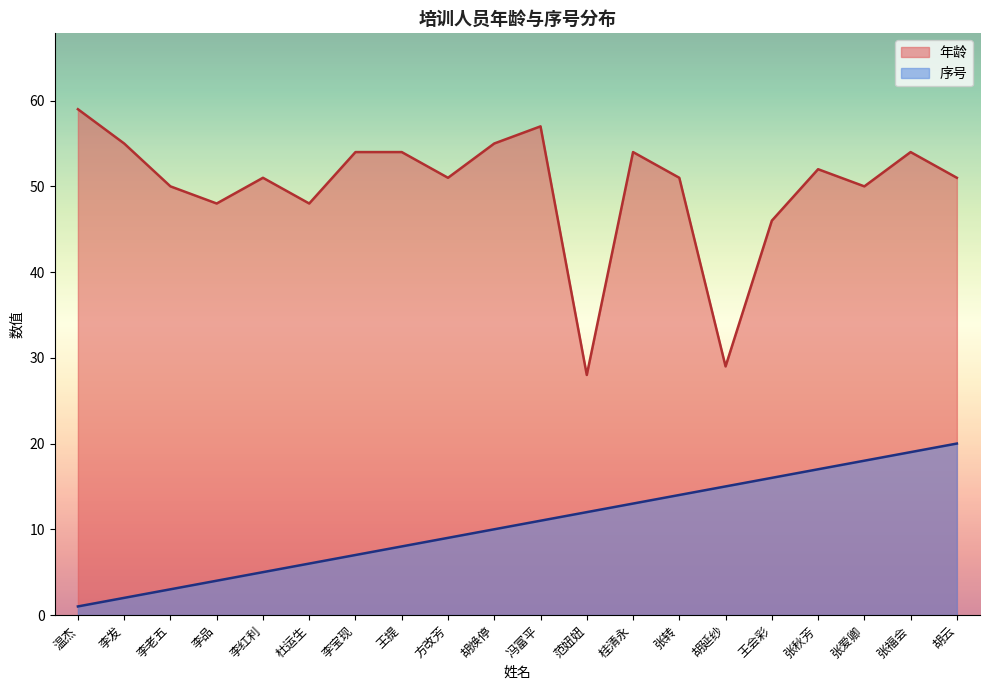

At how many categories does at least one series exceed 41?

18